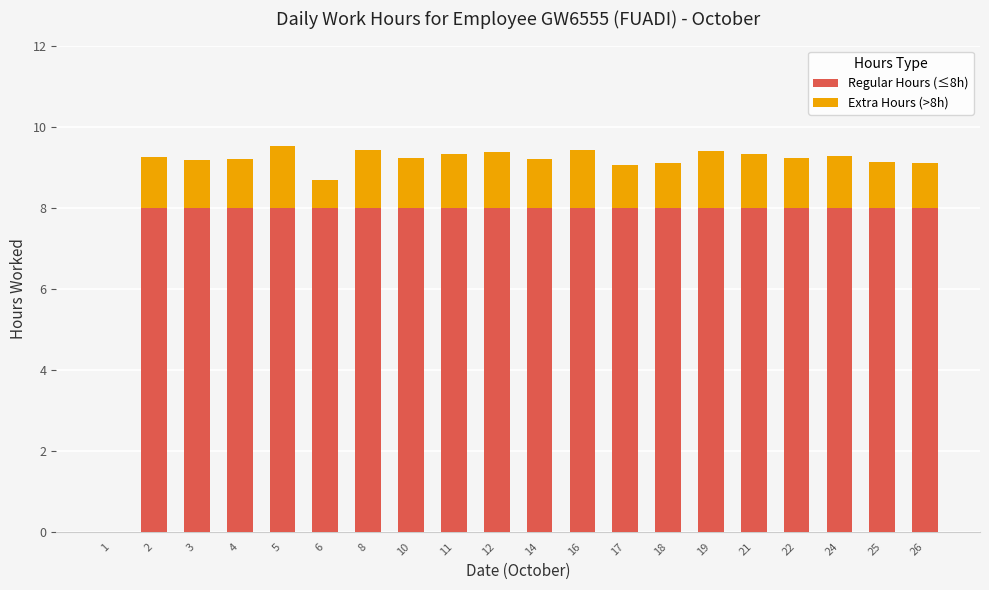

What is the total value across all series at 22?

9.2